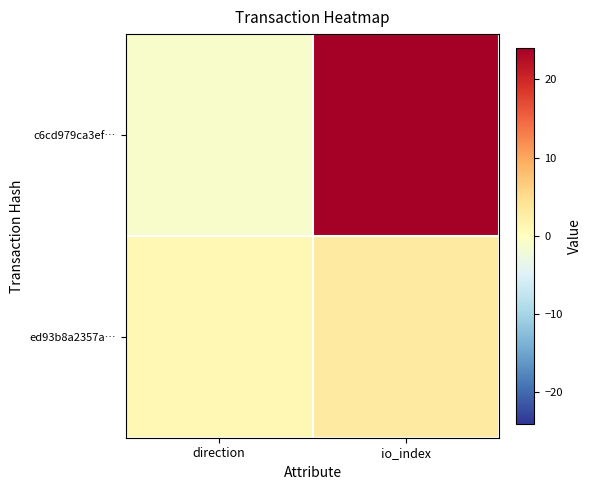

Between direction and io_index, which series saw the biggest shift?

c6cd979ca3ef…